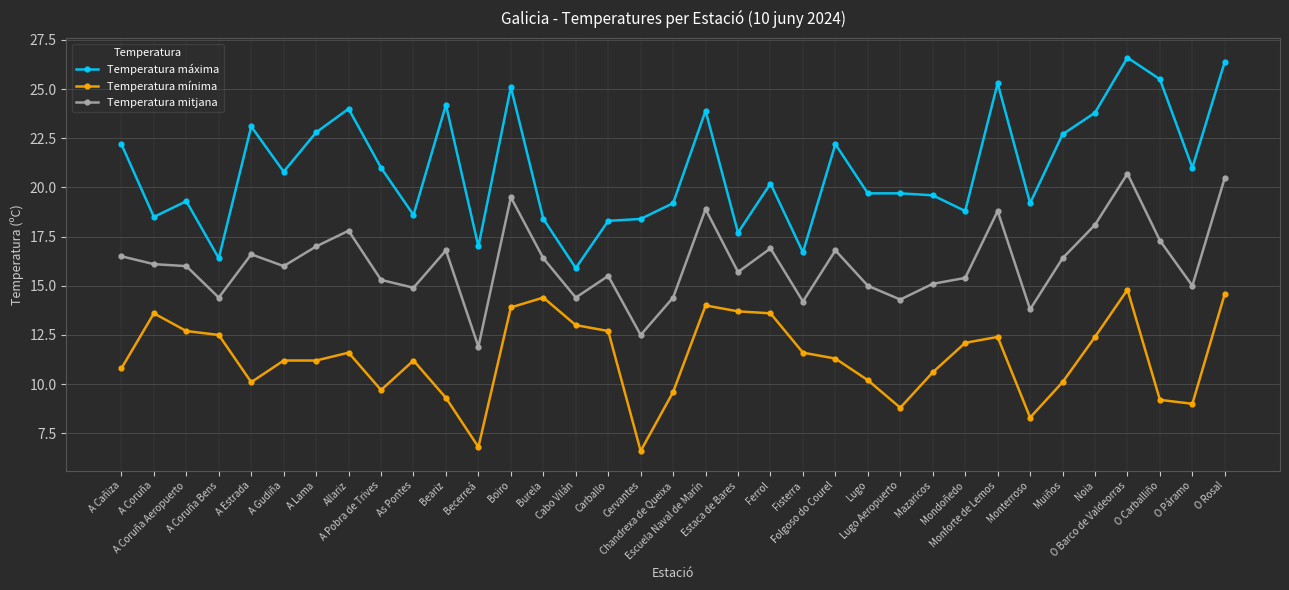

True or false: Temperatura mínima has more than 1 points higher than both neighbors.

True